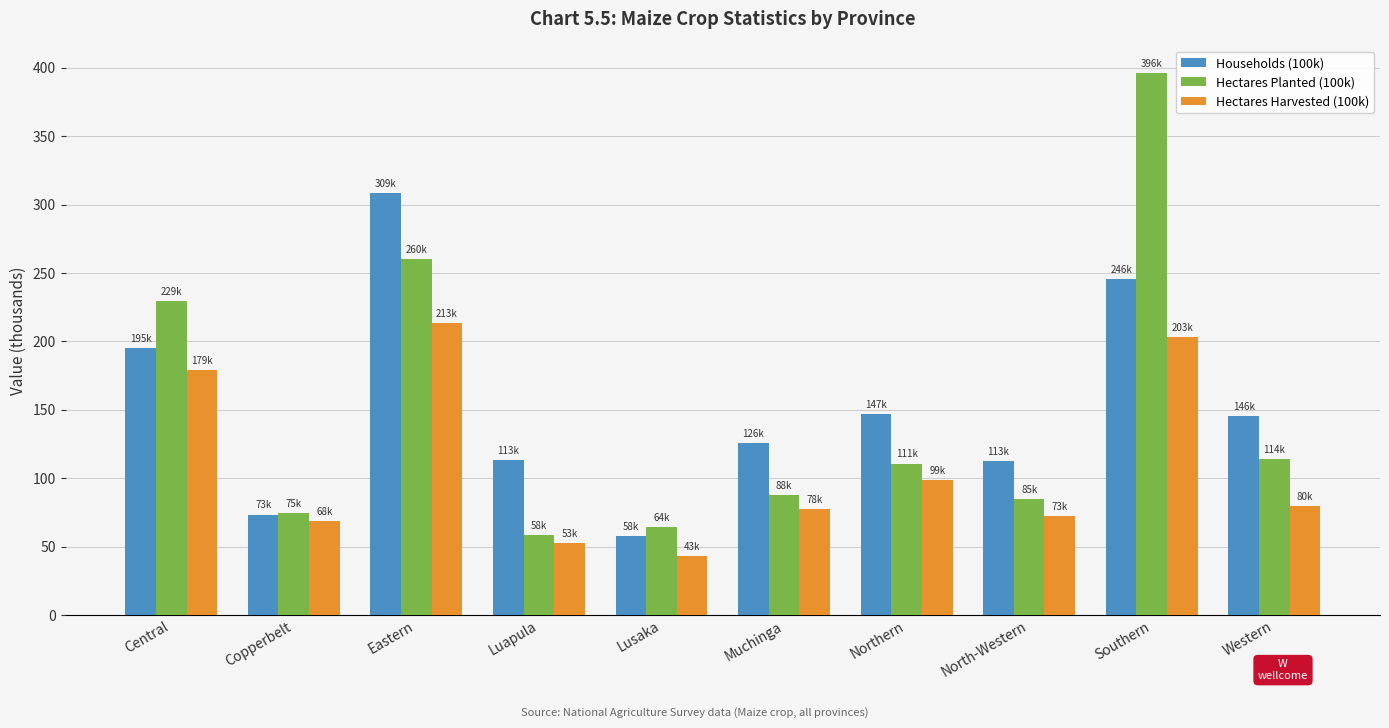

The Households (100k) series shows 145.8 at Western. True or false?

True